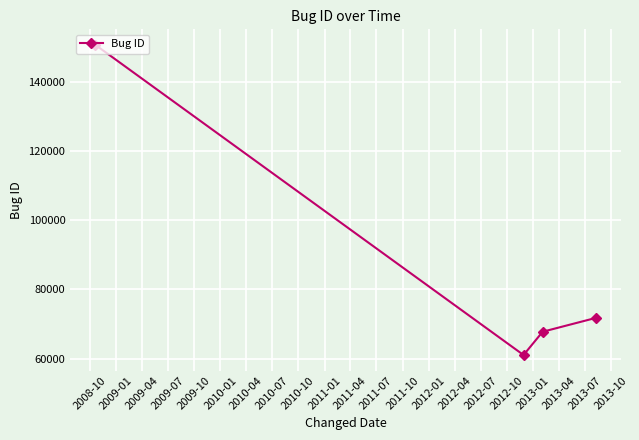

What is the difference between the second highest and minimum values?

10755